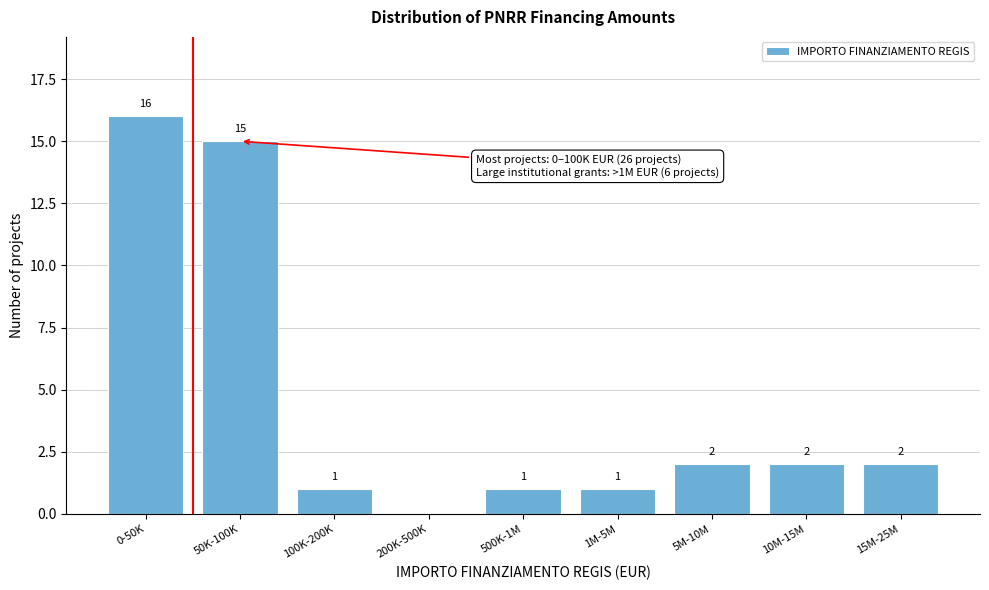

Reading left to right, transcribe all the data shown in this chart.

0-50K=16	50K-100K=15	100K-200K=1	200K-500K=0	500K-1M=1	1M-5M=1	5M-10M=2	10M-15M=2	15M-25M=2